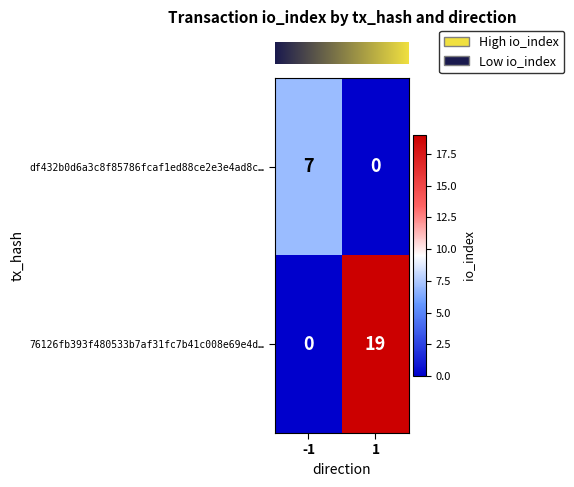

What is the greatest value displayed?

19